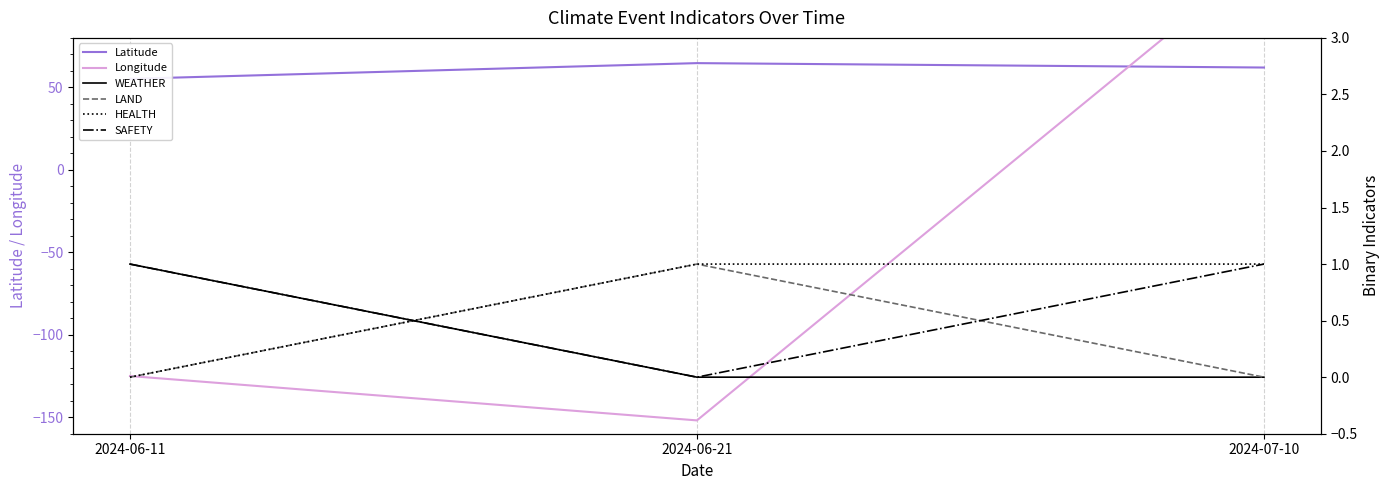

What is the label of the 3rd point from the left?

2024-07-10